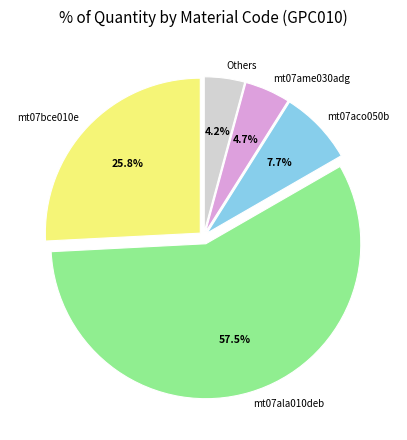

To the nearest percent, what is the difference between the largest and smallest slice percentages?

53%